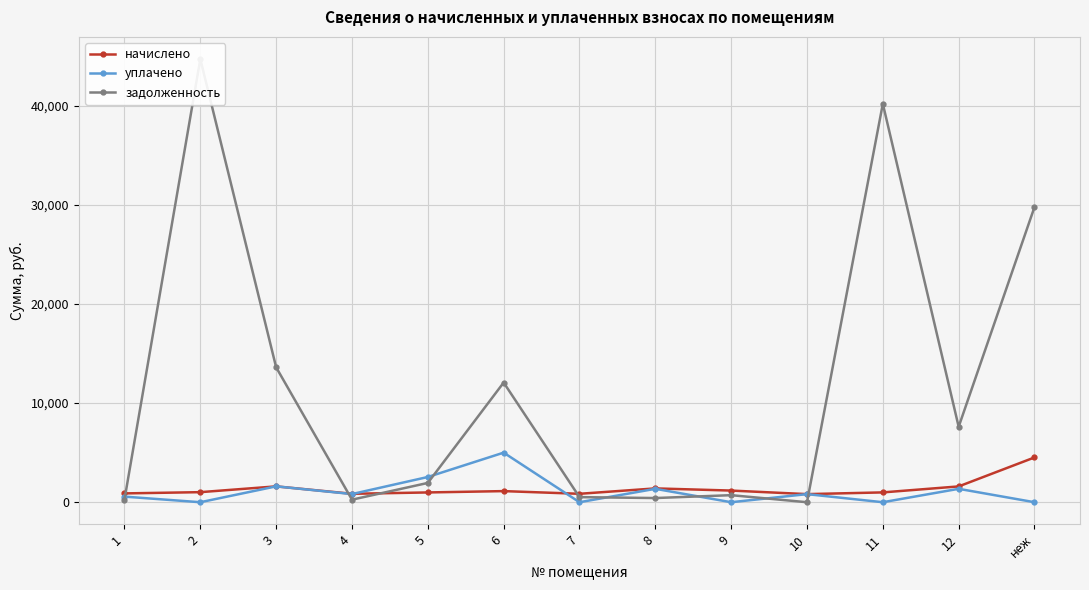

At how many categories does at least one series exceed 38769?

2